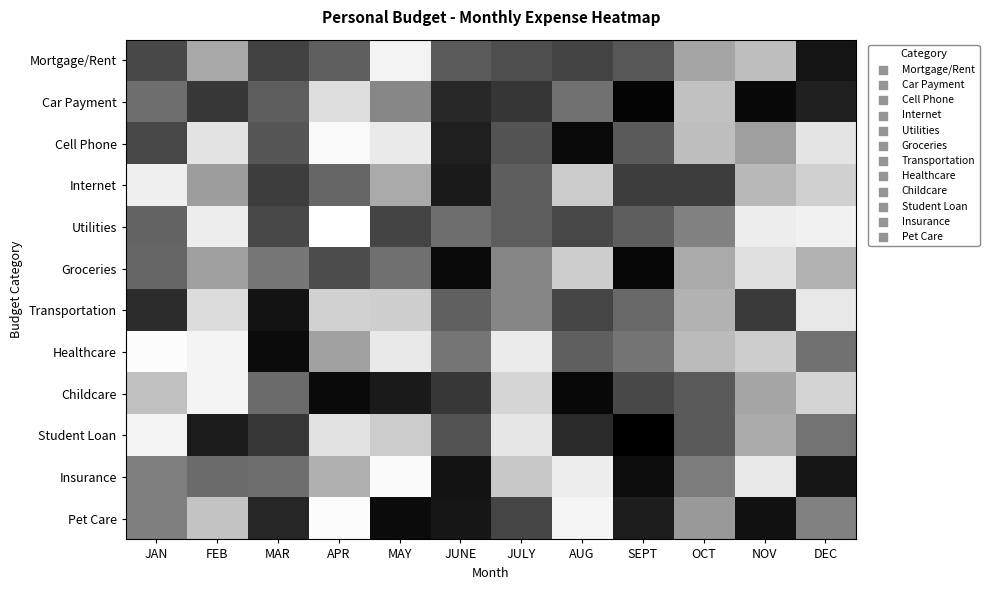

Which label corresponds to the smallest value in the chart?

APR